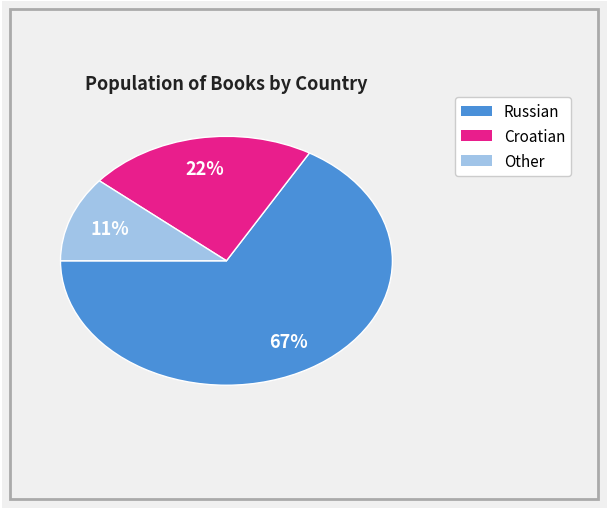

To the nearest percent, what percentage of the pie is Other?

11%